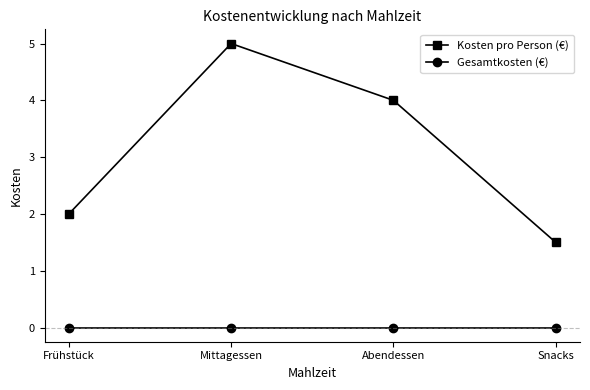

List the series in order of their overall mean, highest first.

Kosten pro Person (€), Gesamtkosten (€)